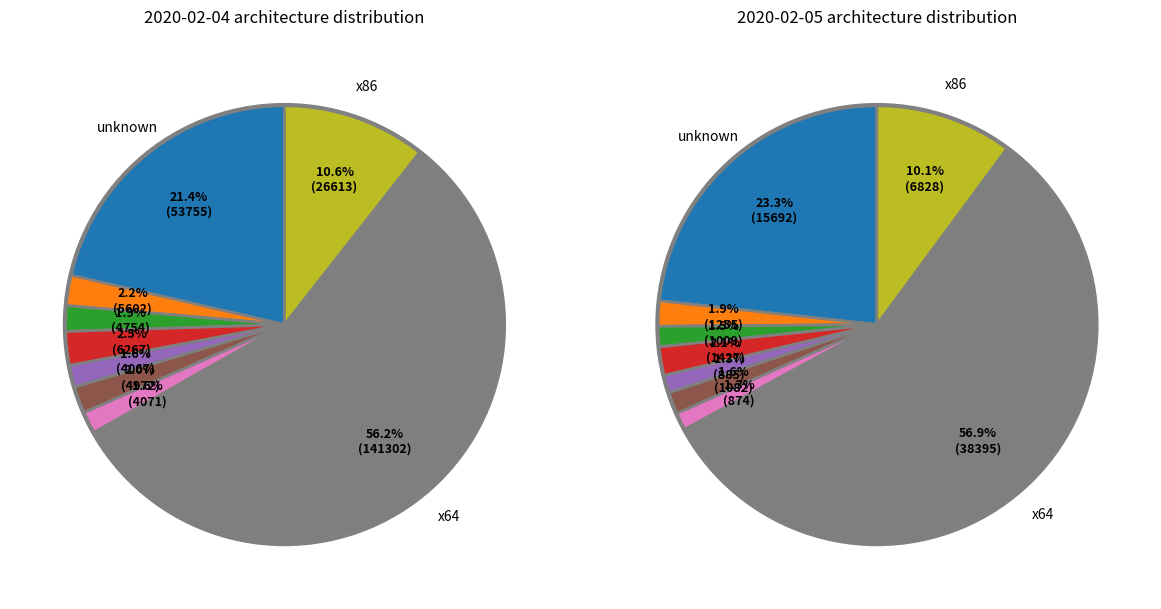

True or false: ppc64le accounts for 1% of the total.

False